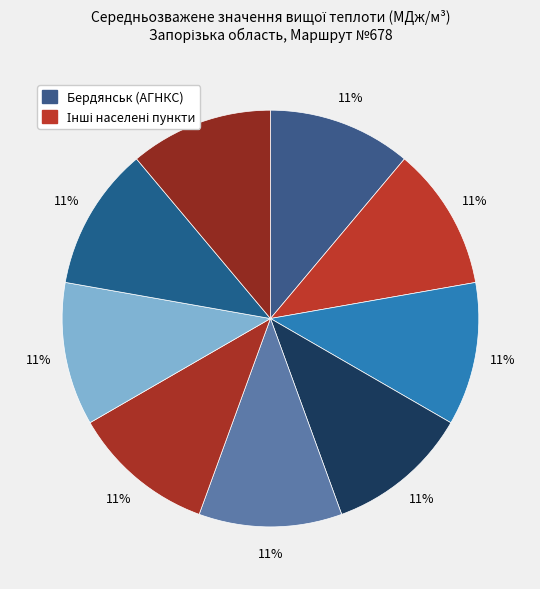

How many slices are in this pie chart?

9